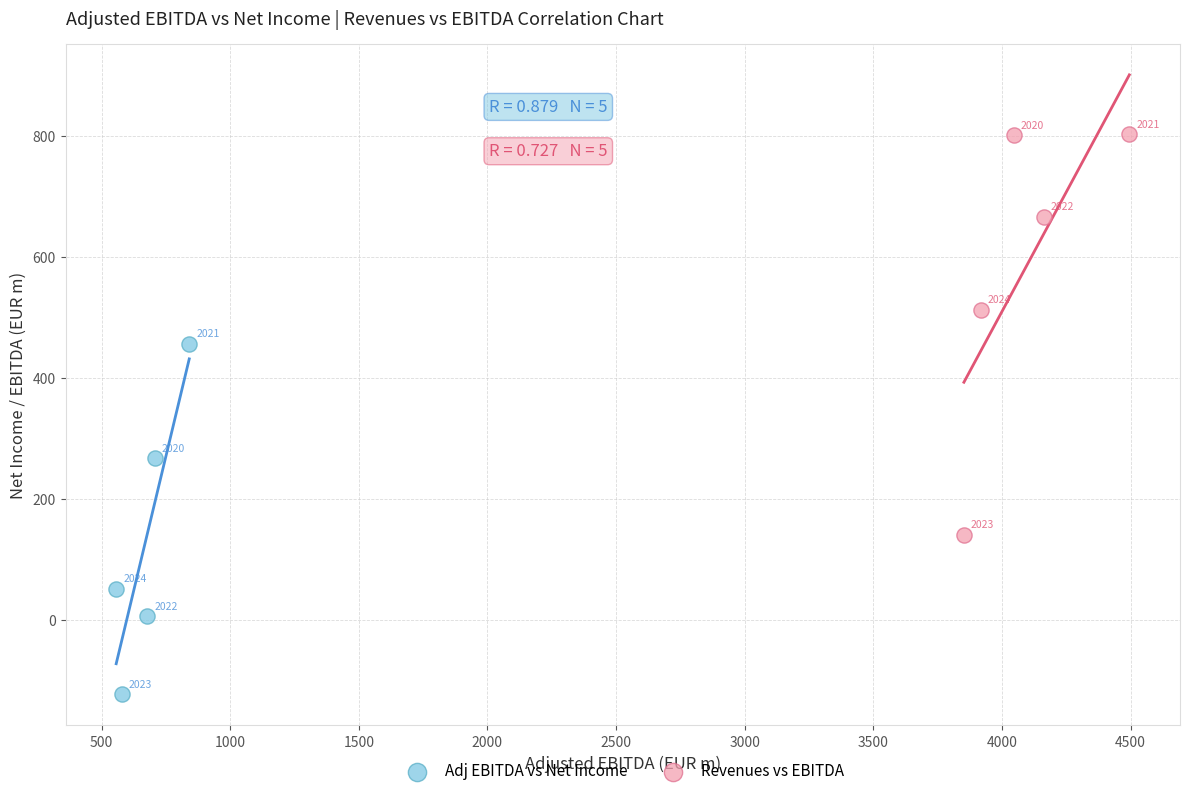

Which series contains the highest Y value?

Revenues vs EBITDA